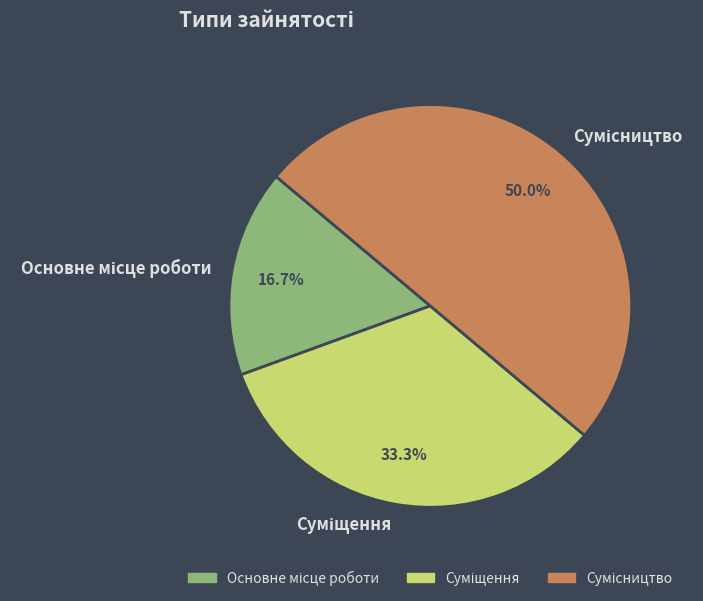

What percentage do Сумісництво and Основне місце роботи together represent?

66.7%